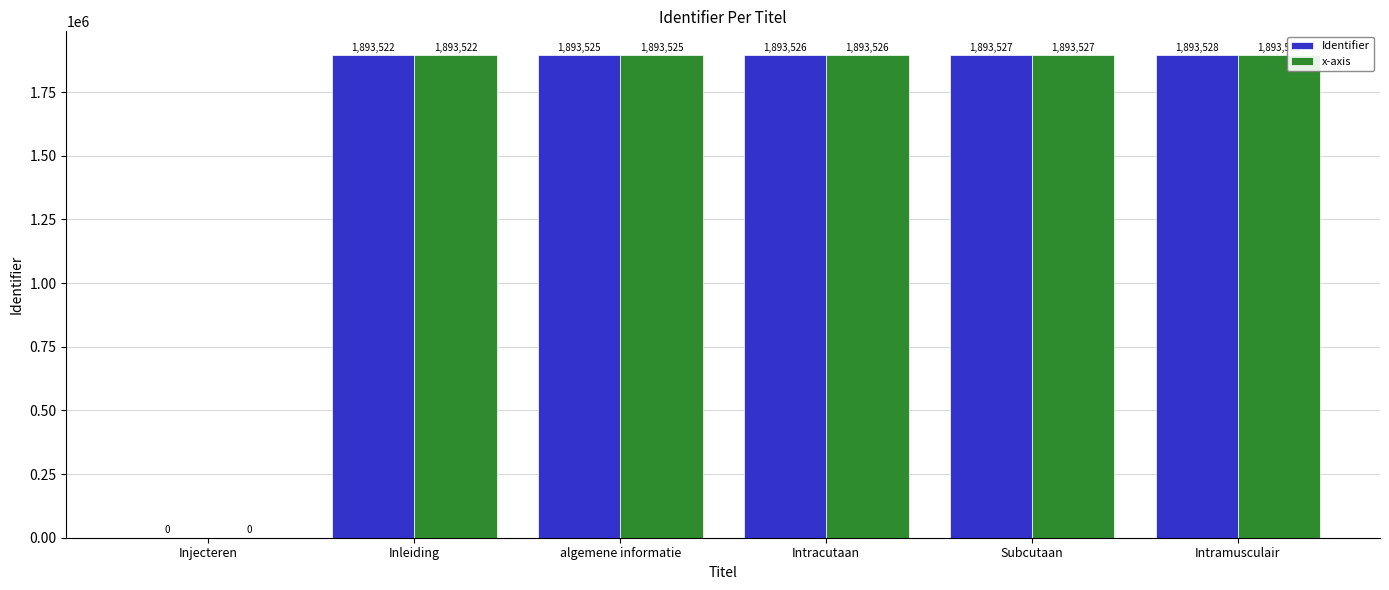

What value does the x-axis series have at Intracutaan, to the nearest 100?

1893500